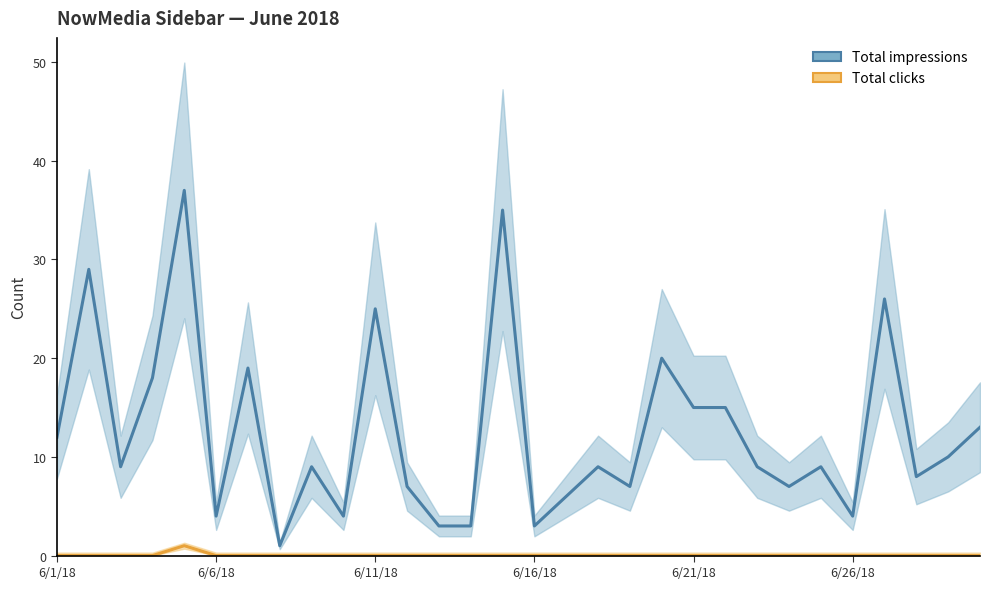

Count the number of data series in this chart.

2